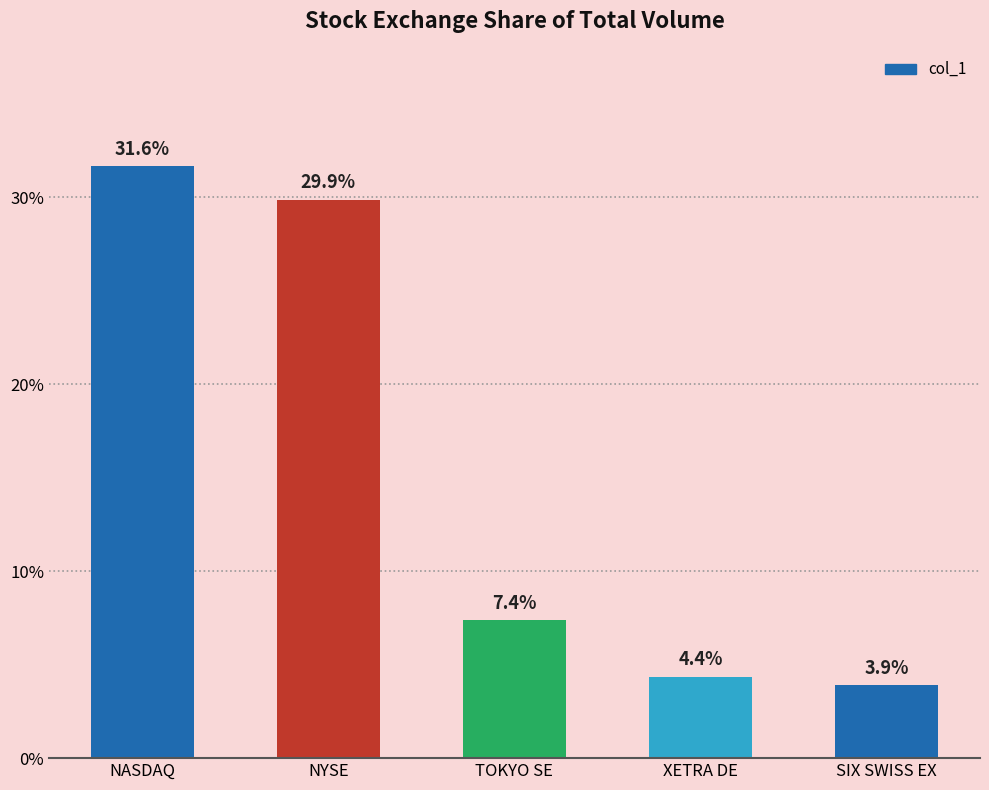

Does the chart contain any negative values?

No